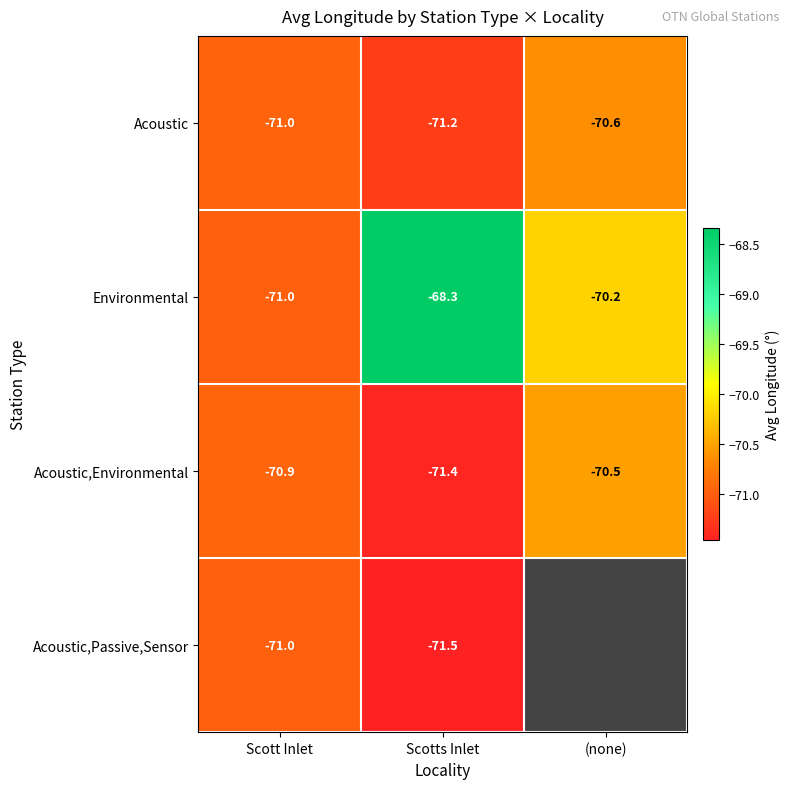

What is the smallest value displayed?

-71.5